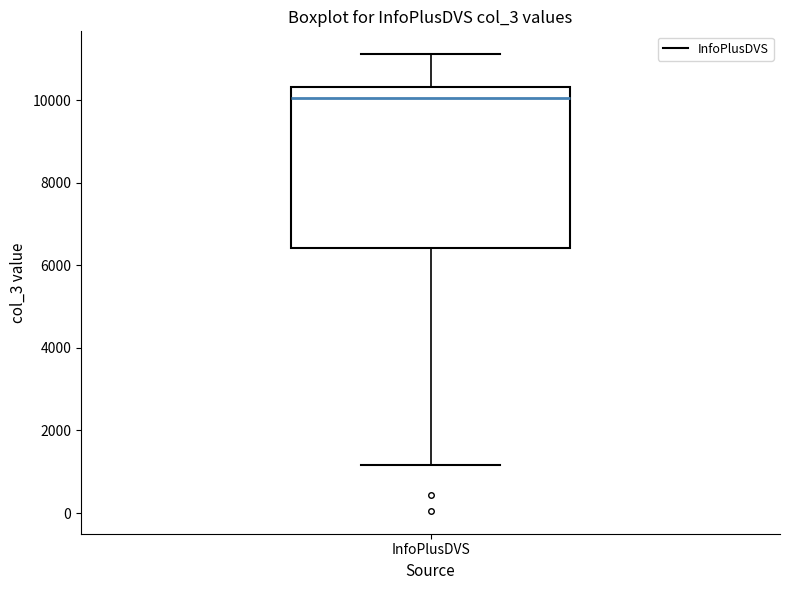

Where does the lower whisker of the box for InfoPlusDVS end on the y-axis? The values are not printed on the chart, so give them approximately, as read against the axis.

1200